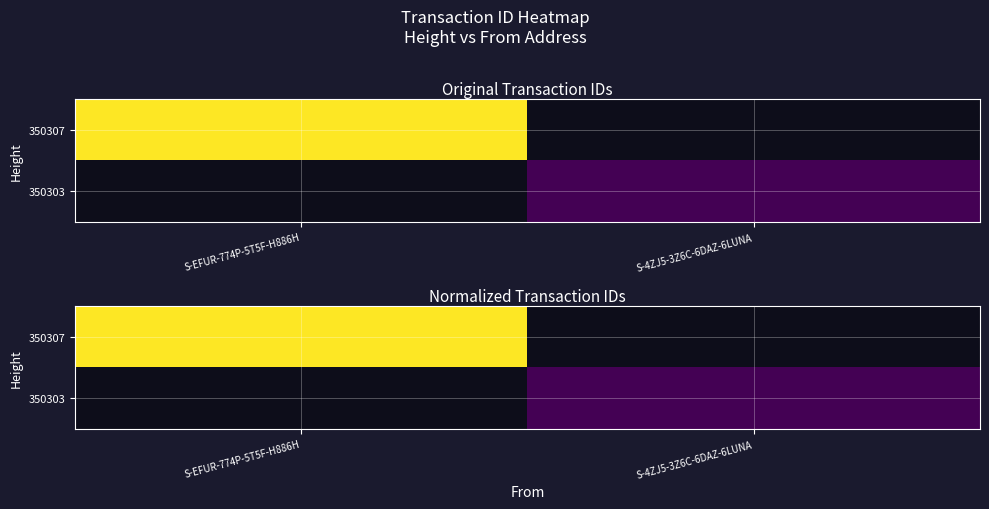

Between S-4ZJ5-3Z6C-6DAZ-6LUNA and S-EFUR-774P-5T5F-H886H, which is larger?

S-EFUR-774P-5T5F-H886H